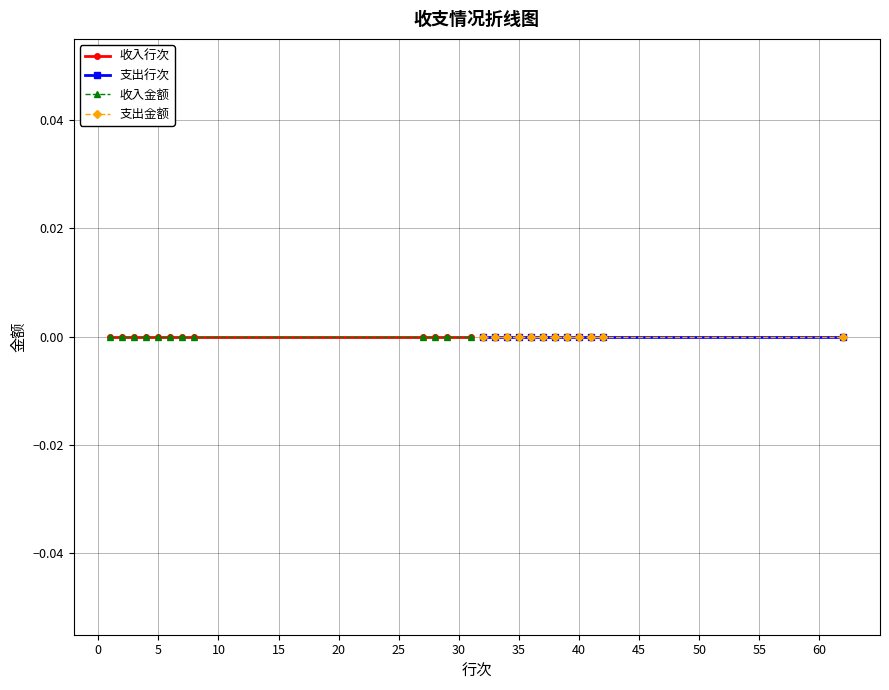

Between 8 and 1, which is larger?

8